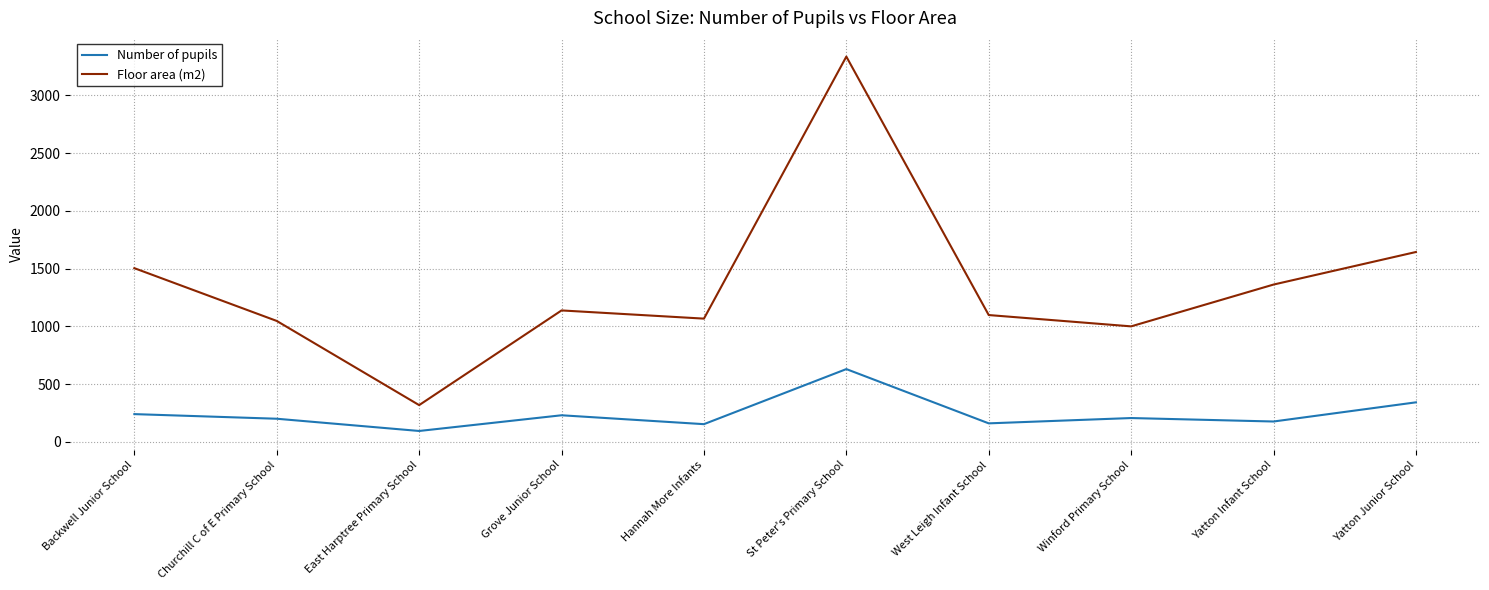

What is the sum of the Floor area (m2) values at St Peter's Primary School and Grove Junior School?

4474.3